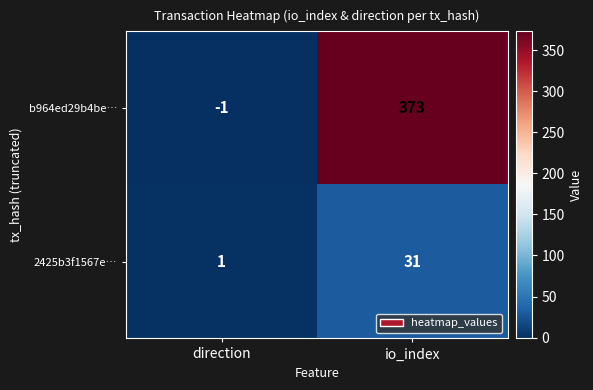

At io_index, list the series in order from largest to smallest.

b964ed29b4be…, 2425b3f1567e…